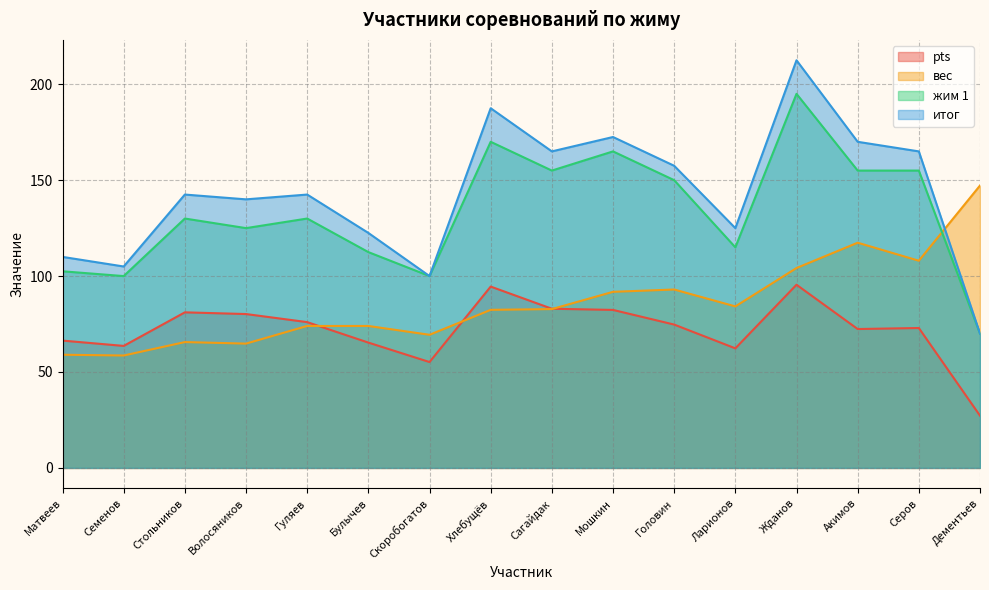

What is the label of the 4th point from the left?

Волосяников